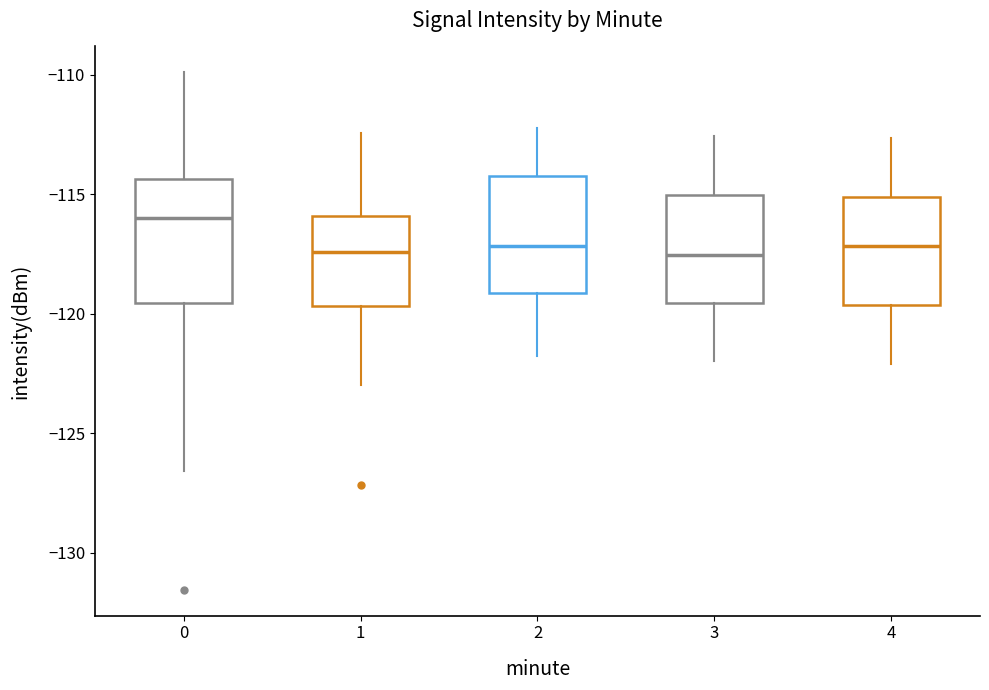

Which box has the highest median line?

0